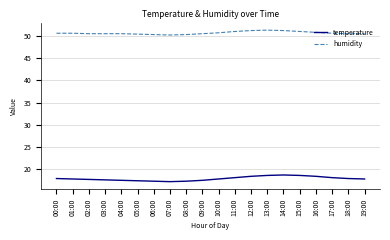

What are all the series names shown in the legend?

temperature, humidity